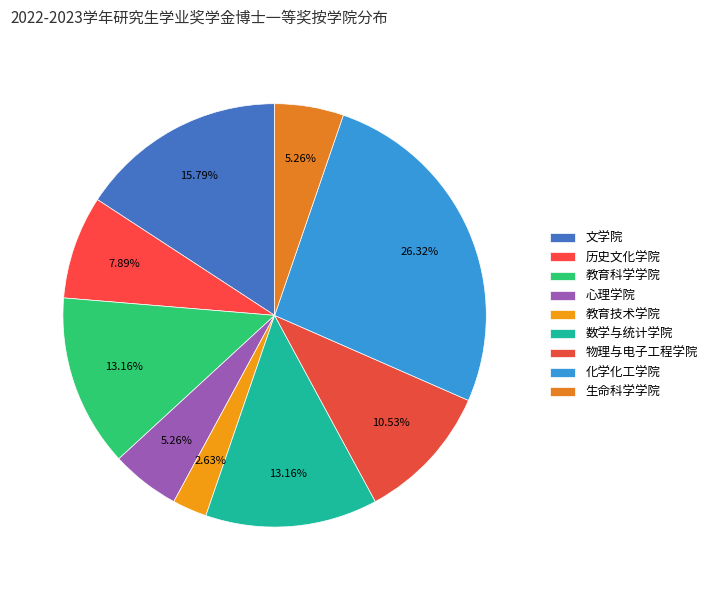

Rank the categories by value from lowest to highest.

教育技术学院, 心理学院, 生命科学学院, 历史文化学院, 物理与电子工程学院, 教育科学学院, 数学与统计学院, 文学院, 化学化工学院